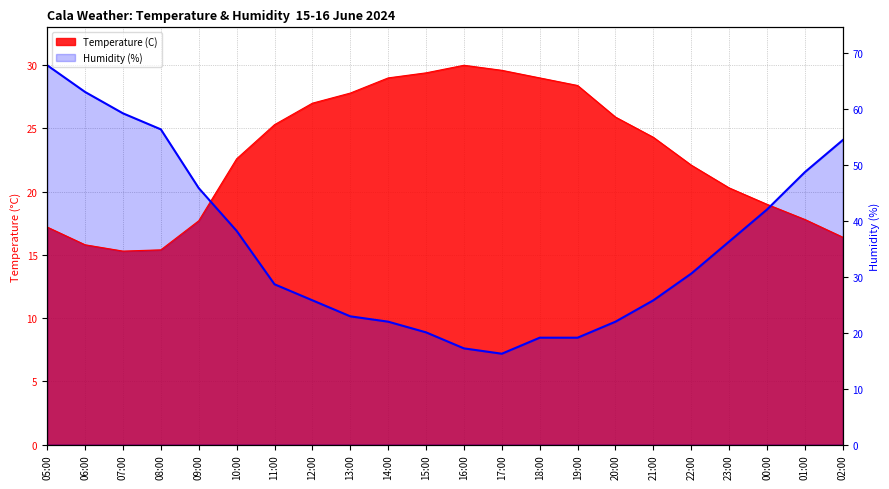

How many lines are shown in the chart?

2